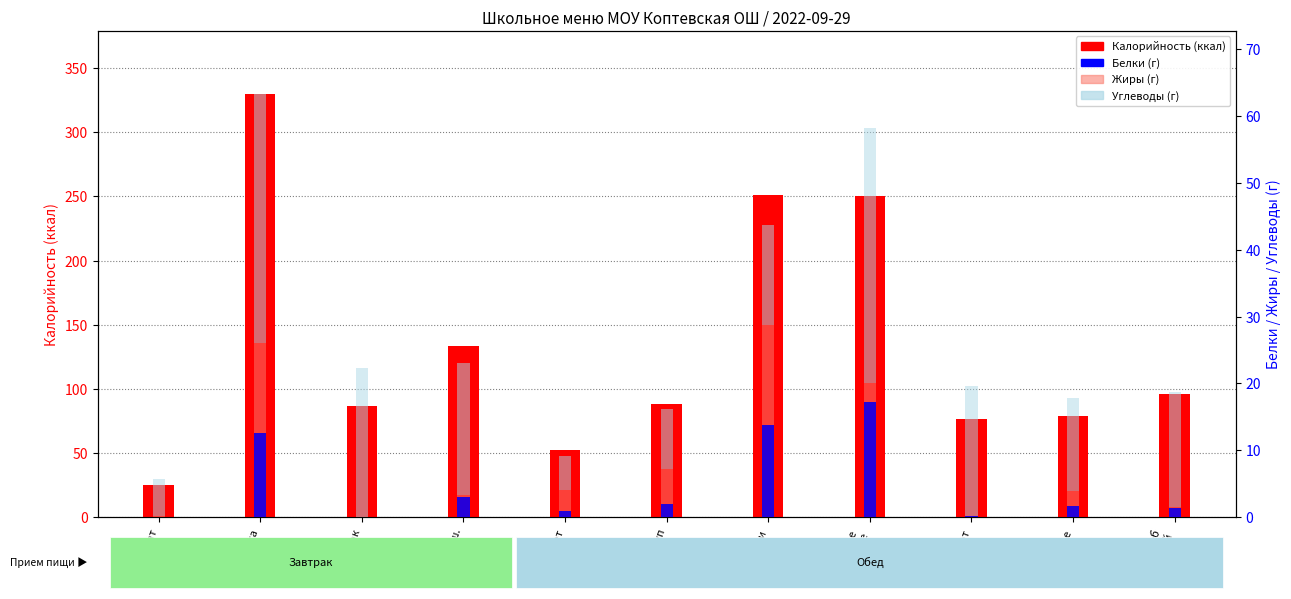

What is the sum of all Калорийность values?

1468.5